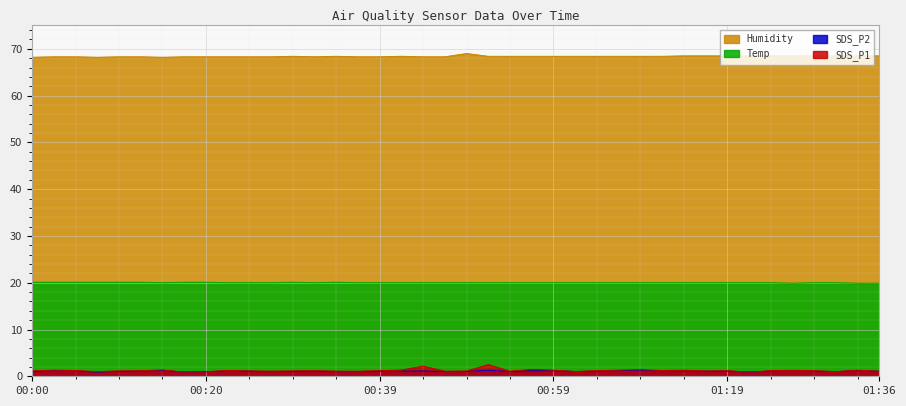

At which category is the sum across all series the highest?

00:52